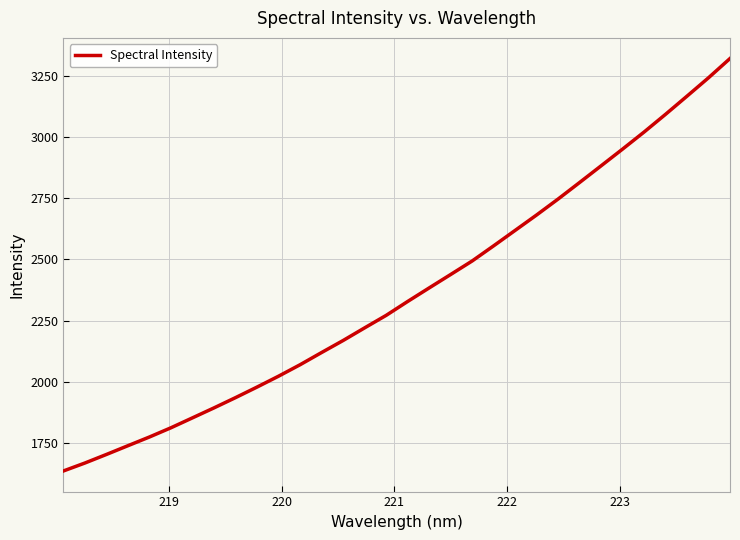

What is the smallest value displayed?

1637.7